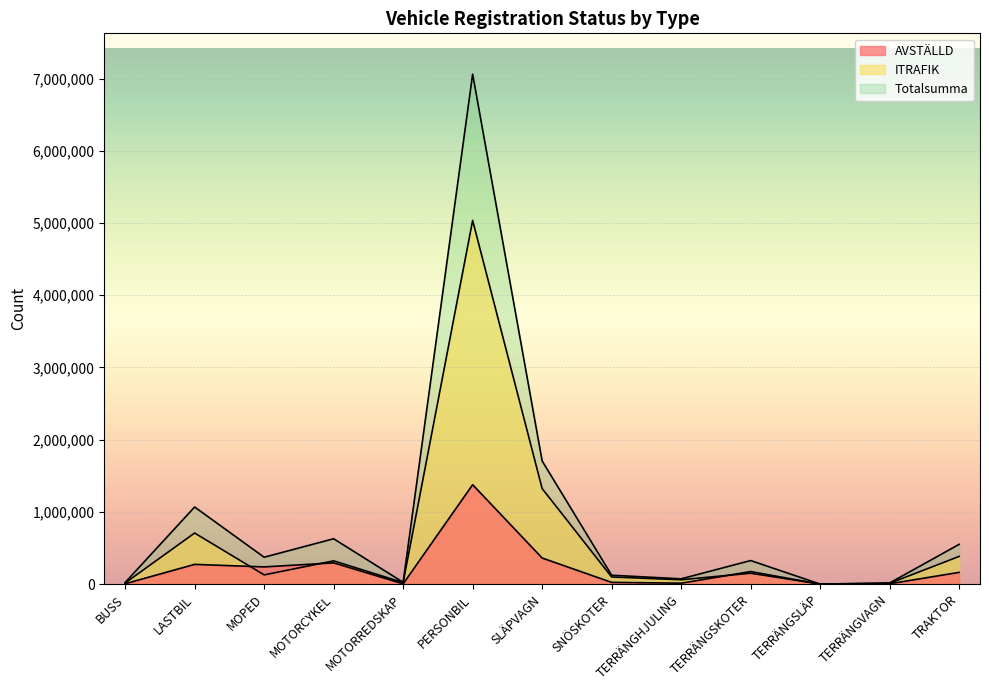

In Totalsumma, how many points are higher than both neighbors (excluding endpoints)?

4